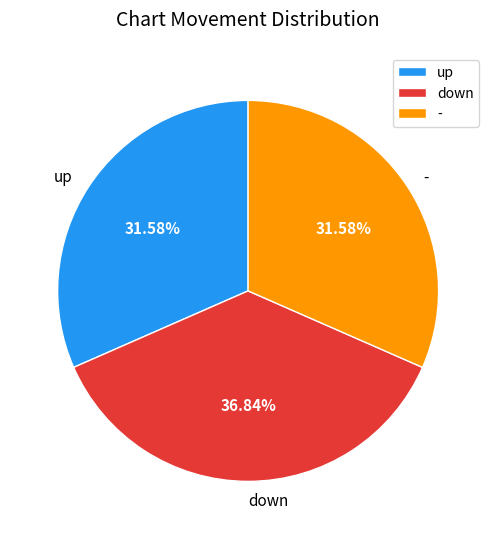

To the nearest percent, what portion does up represent?

32%